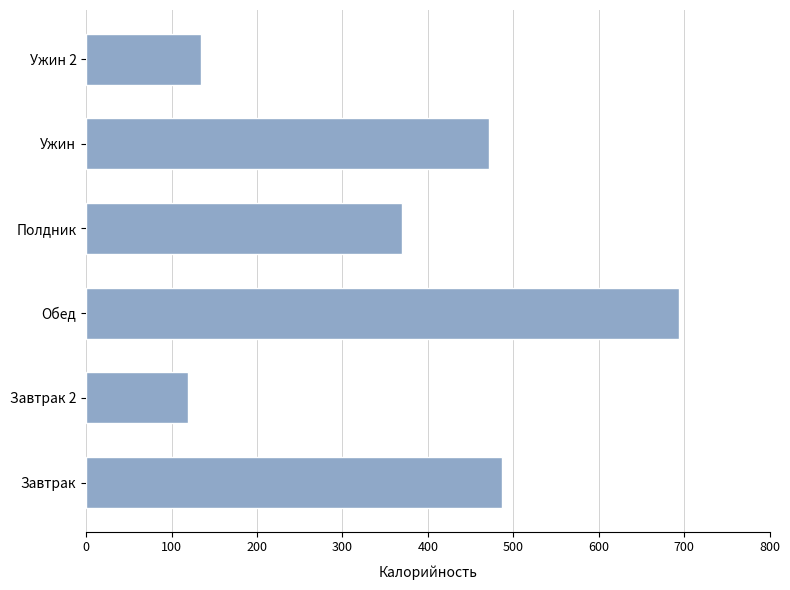

What is the difference between the second highest and second lowest values?

352.5